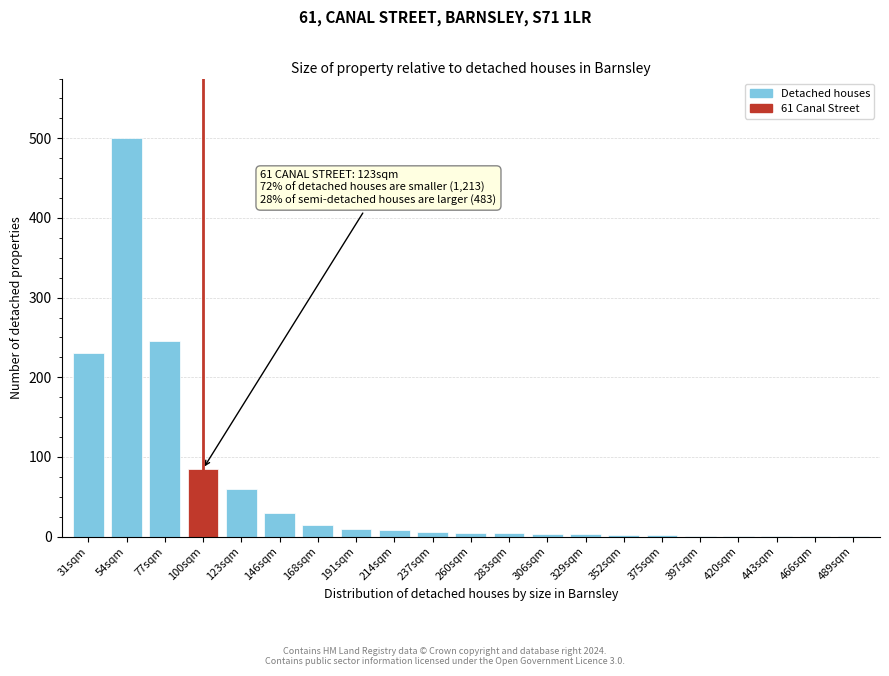

What is the change in value from 31sqm to 100sqm?

-145